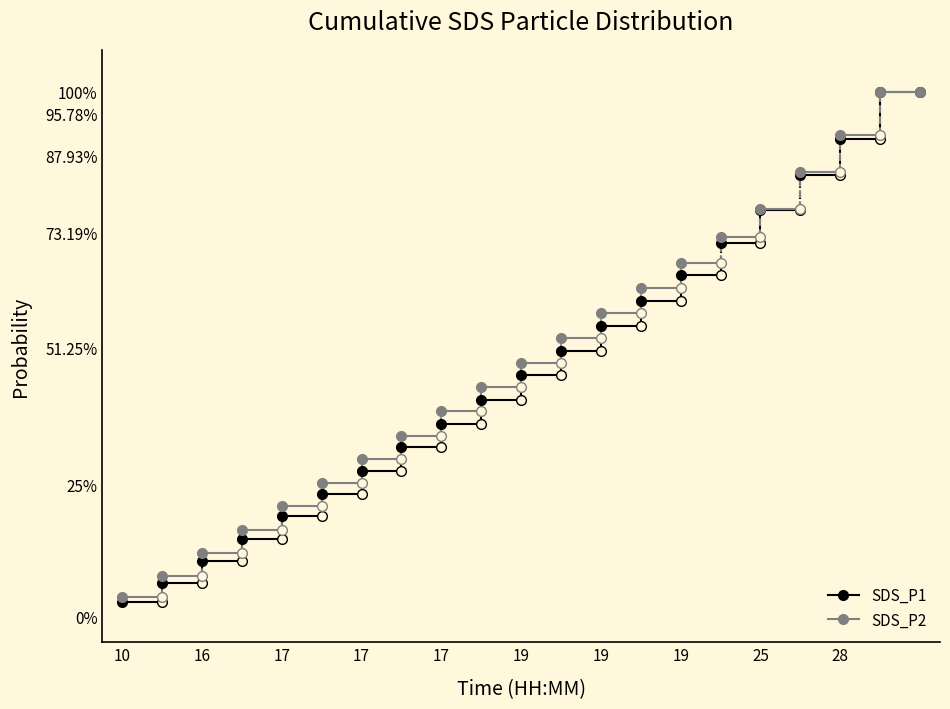

How many lines are shown in the chart?

2